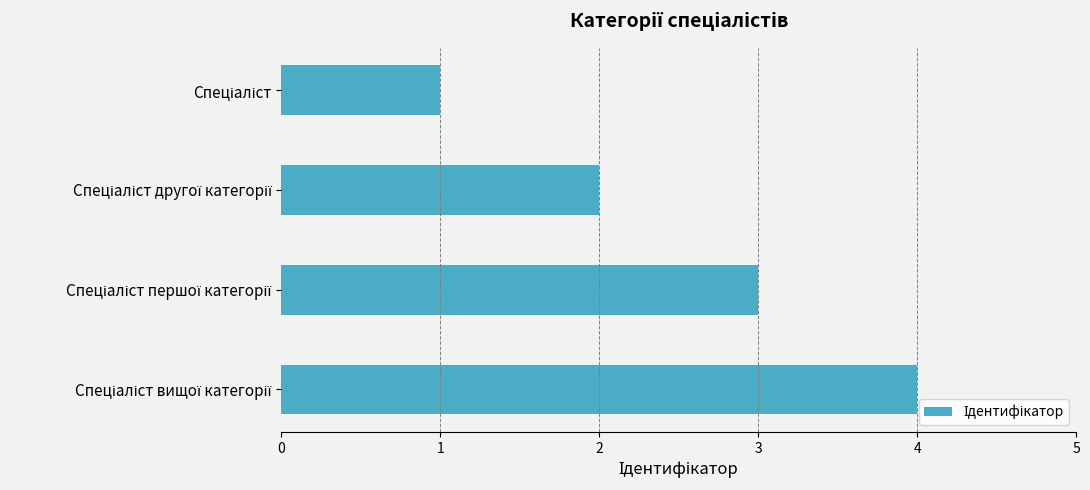

What is the sum of all values?

10